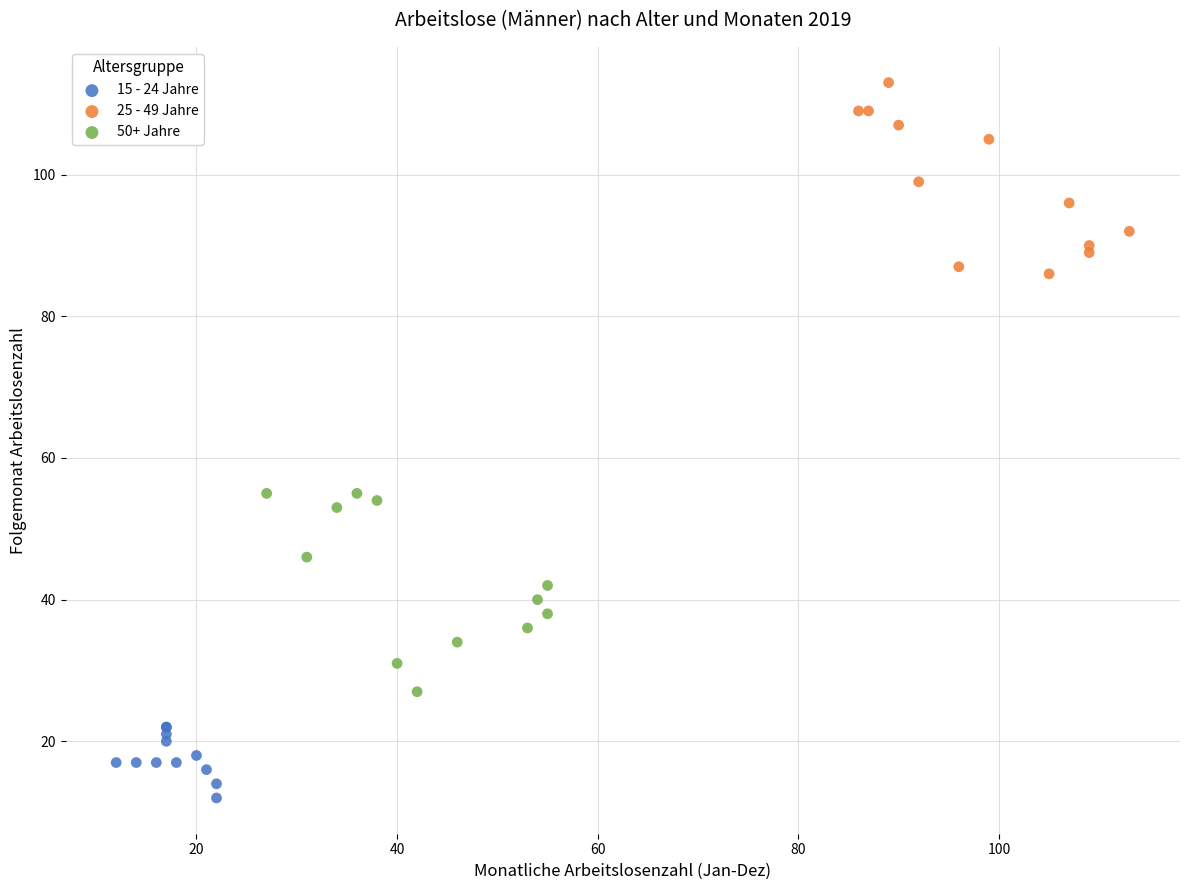

Which series contains the lowest Y value?

15 - 24 Jahre